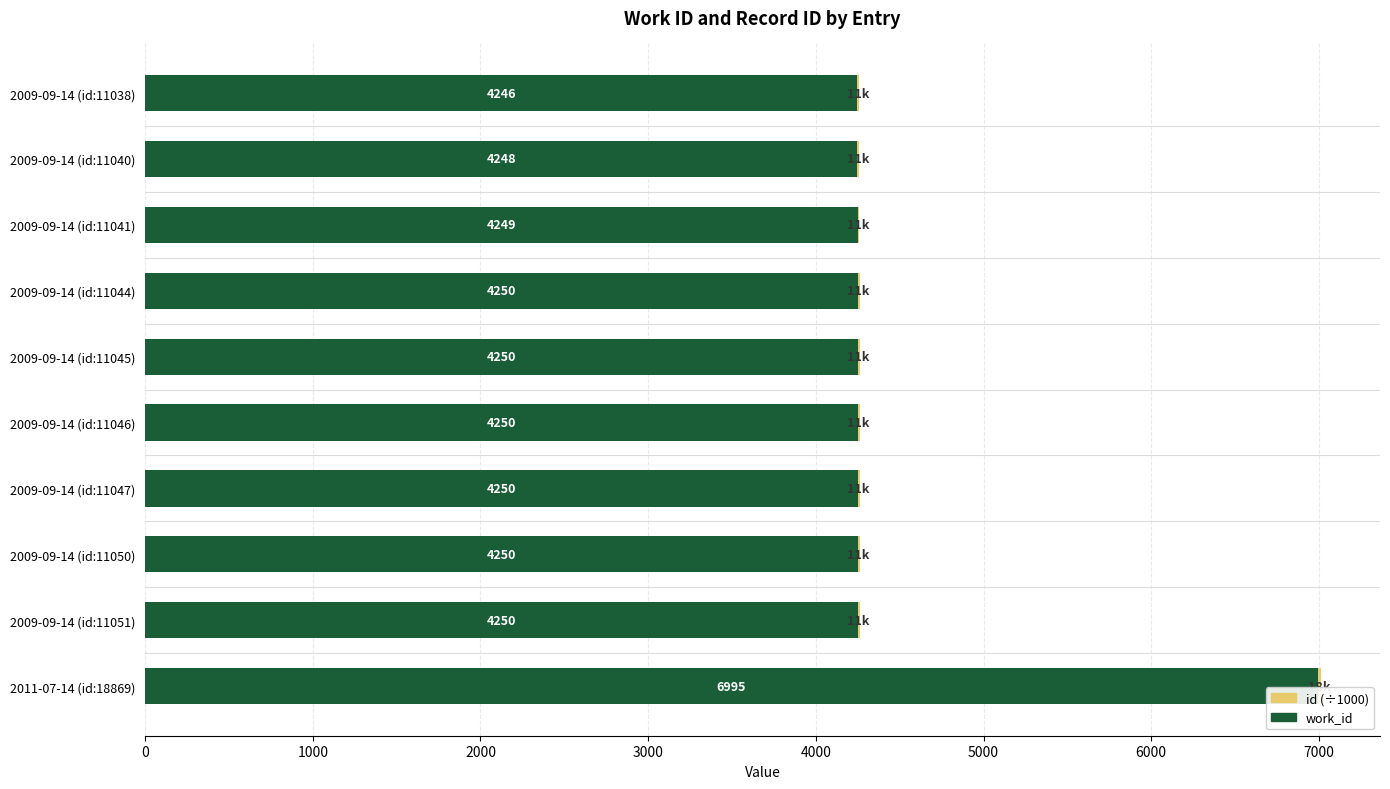

What is the sum of the work_id values at 2009-09-14 (id:11038) and 2009-09-14 (id:11046)?

8496.0